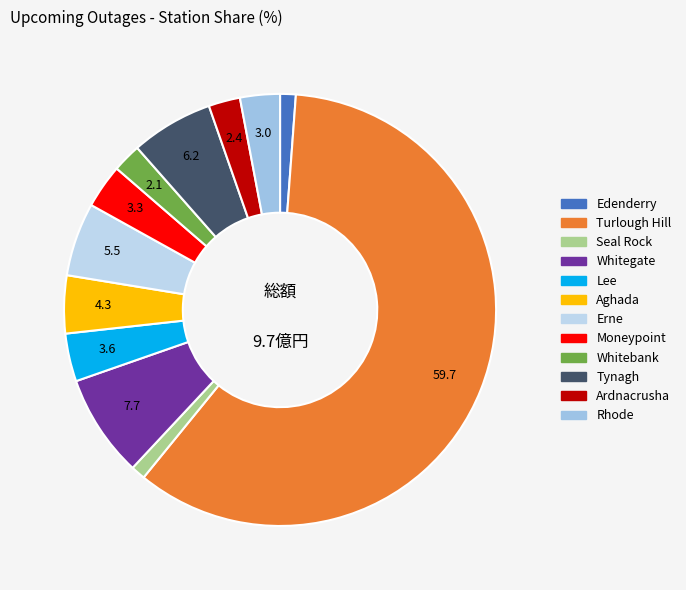

Count the number of slices in the pie.

12